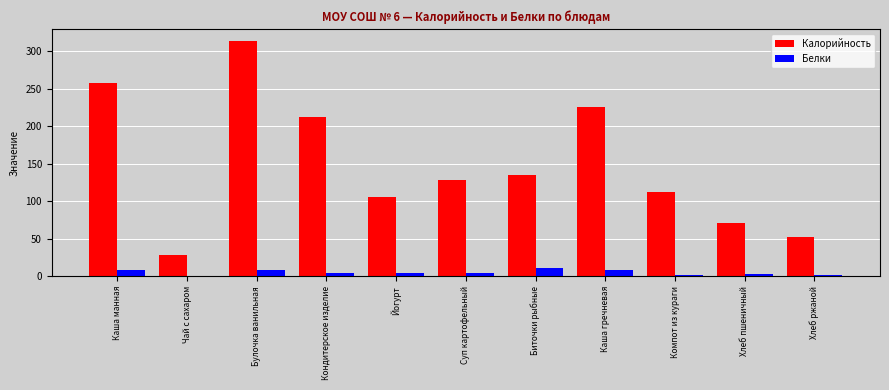

Between Чай с сахаром and Биточки рыбные, which series saw the biggest shift?

Калорийность